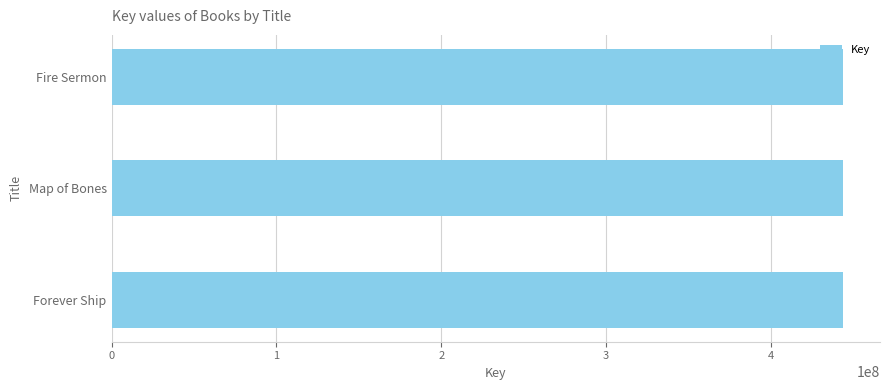

How many values are between 443975734 and 443976899?

3